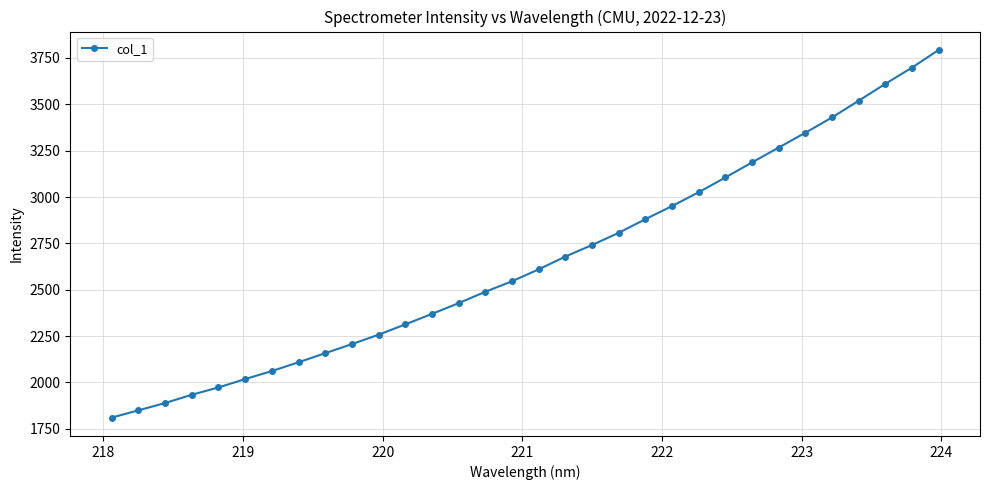

What is the value of the 4th point from the left?

1933.6